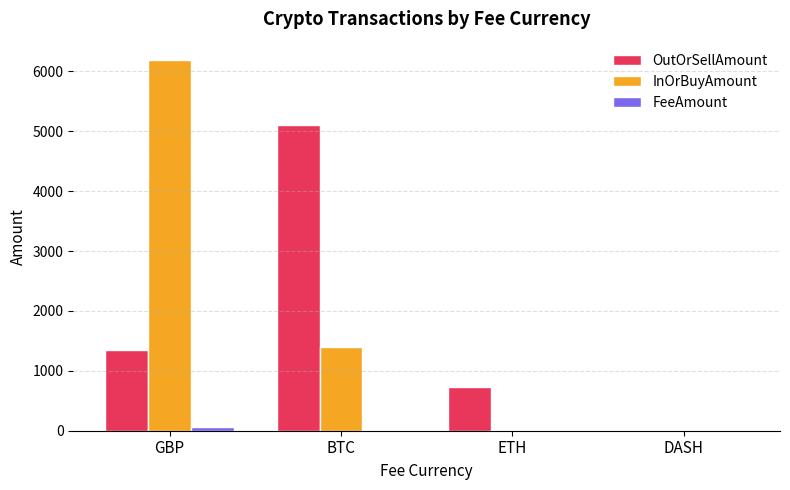

Which series changed the most between GBP and BTC?

InOrBuyAmount